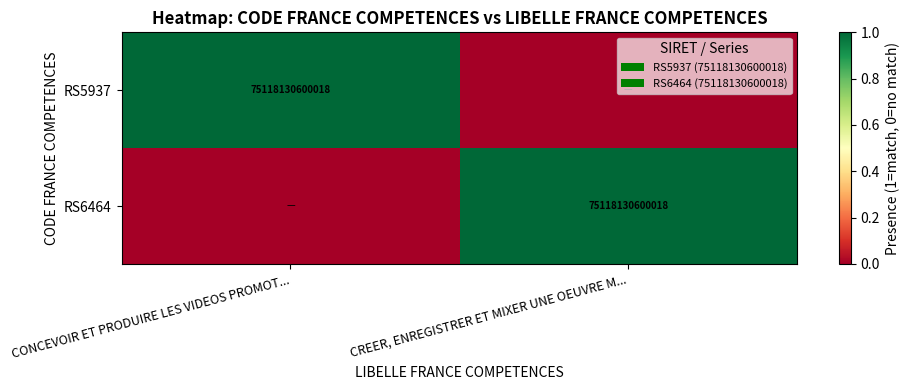

The value of RS5937 at CONCEVOIR ET PRODUIRE LES VIDEOS PROMOT... is 115591734857015. True or false?

False